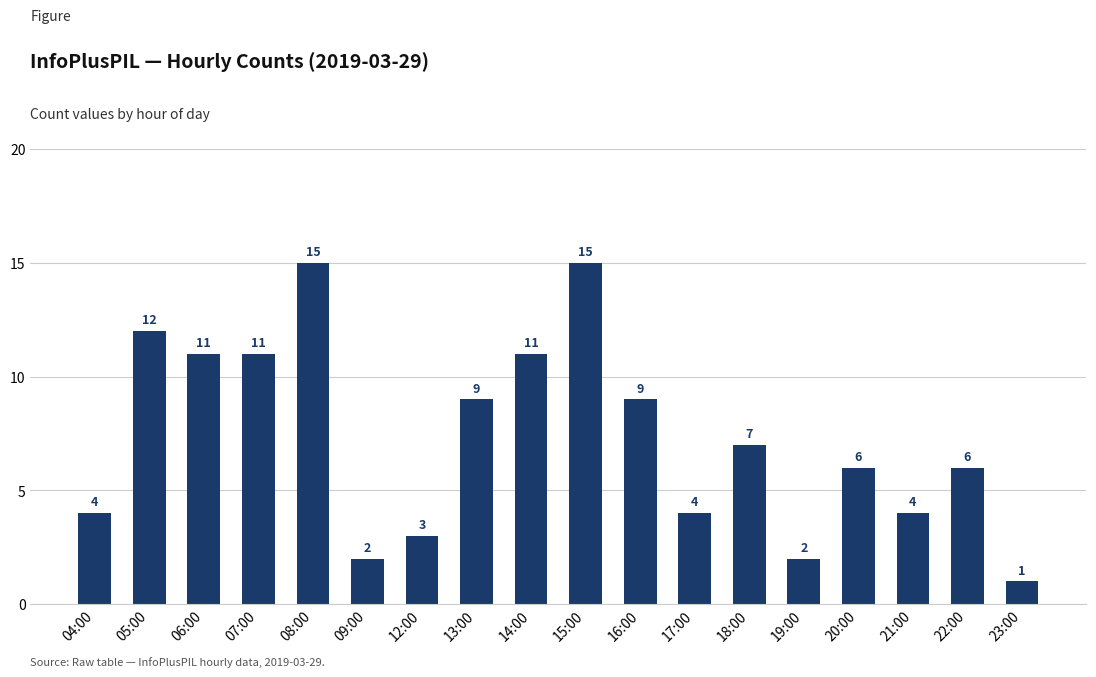

What is the greatest value displayed?

15